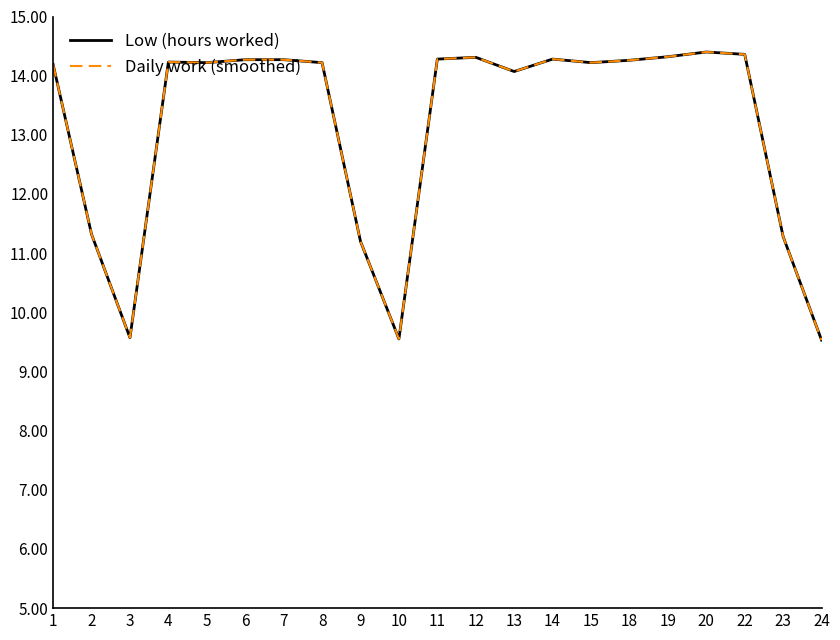

List the labels in order of Daily work (smoothed) value, largest first.

20, 22, 19, 12, 11, 14, 6, 7, 18, 4, 5, 8, 15, 1, 13, 2, 23, 9, 3, 10, 24